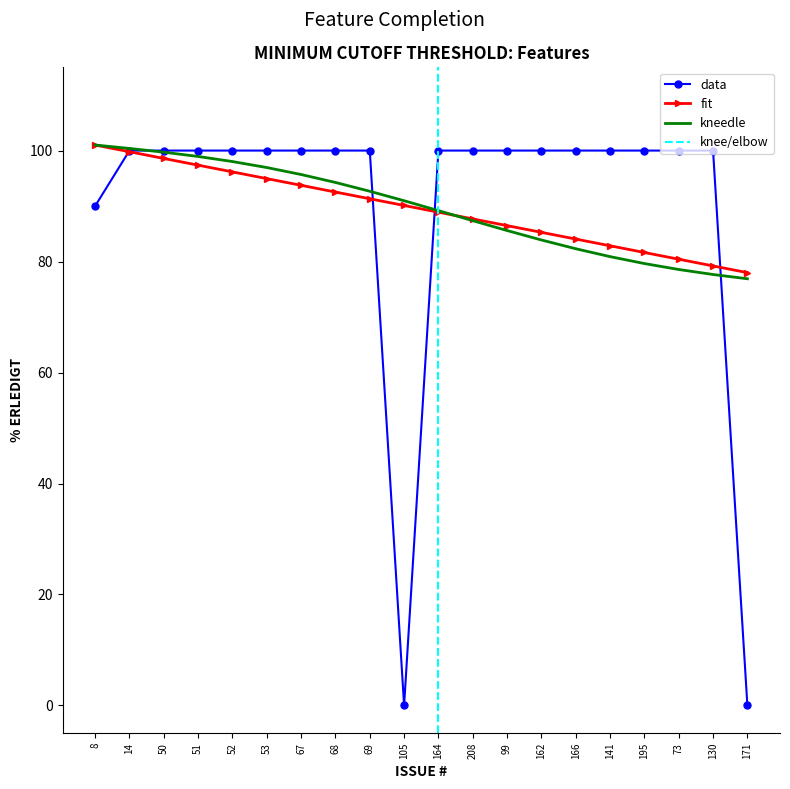

Is it true that the value at 99 is 66?

False